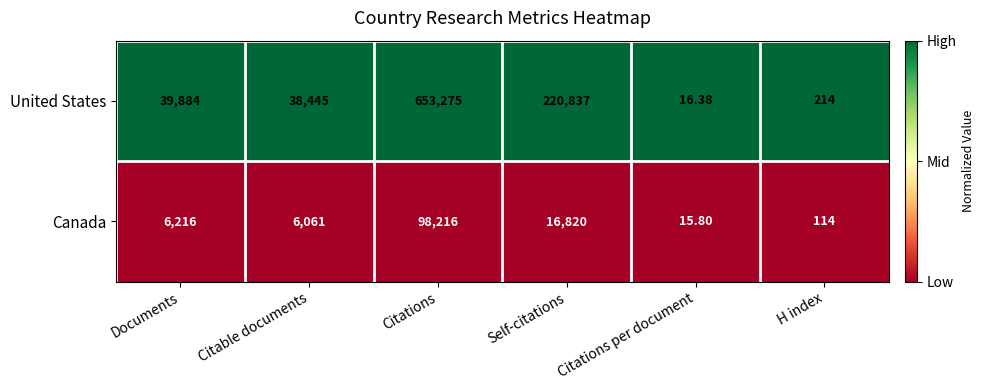

Rank the series by their maximum value, from lowest to highest.

Canada, United States